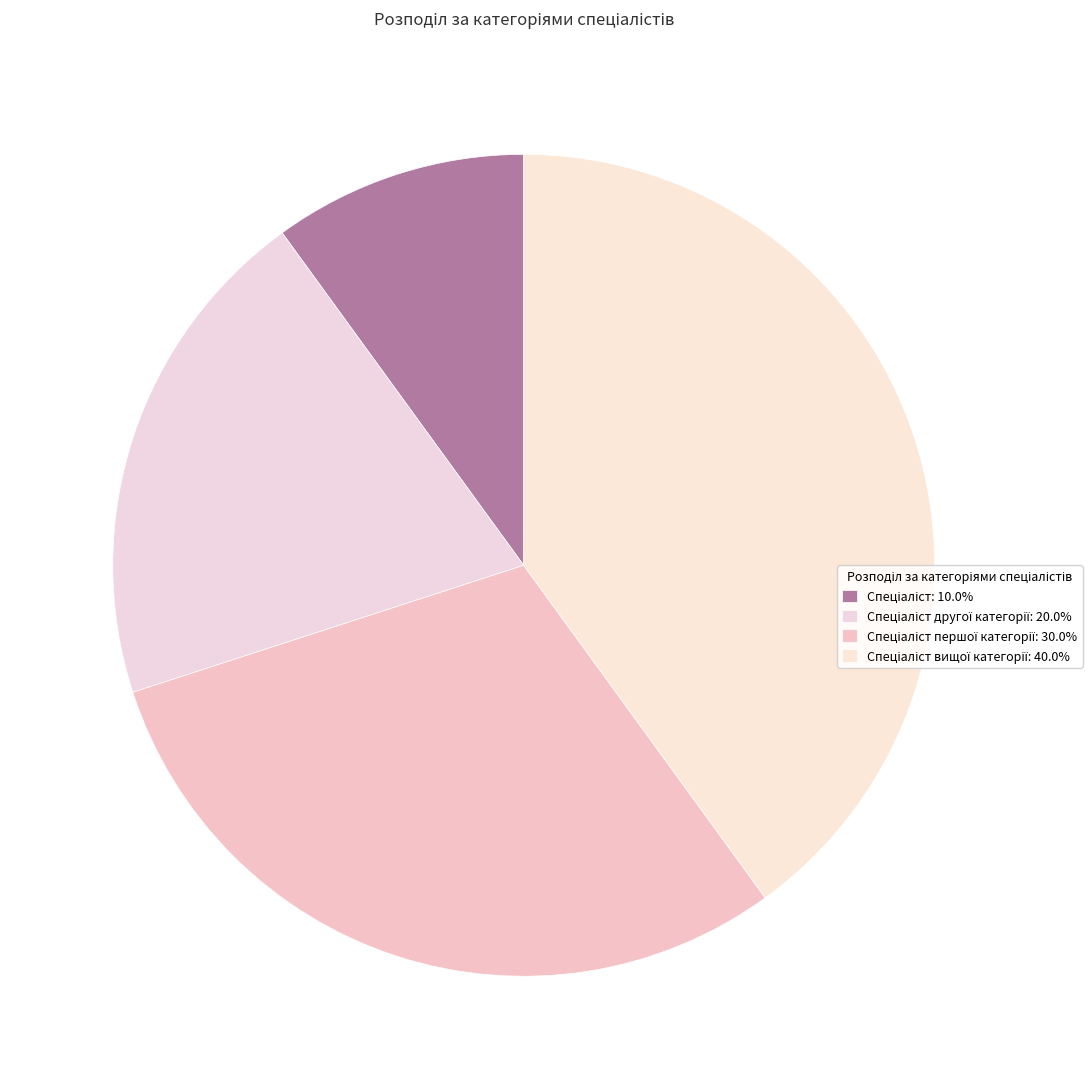

Count the number of slices in the pie.

4